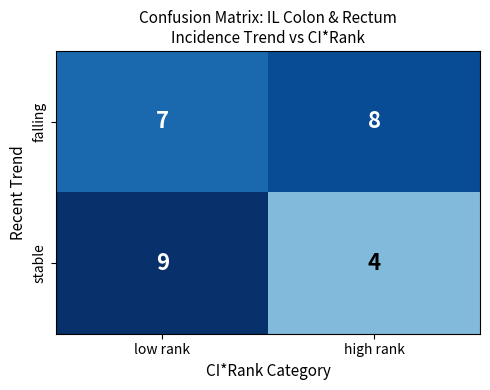

At high rank, list the series in order from smallest to largest.

stable, falling